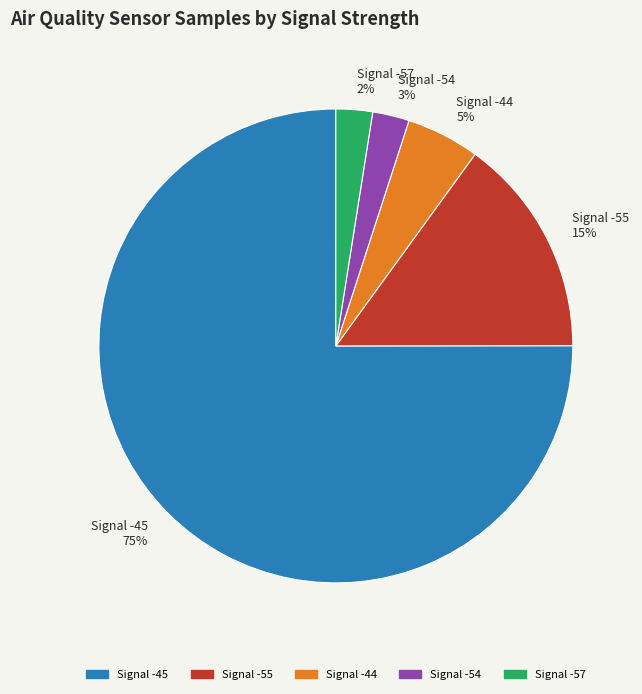

Which has a higher value, Signal -44 or Signal -55?

Signal -55